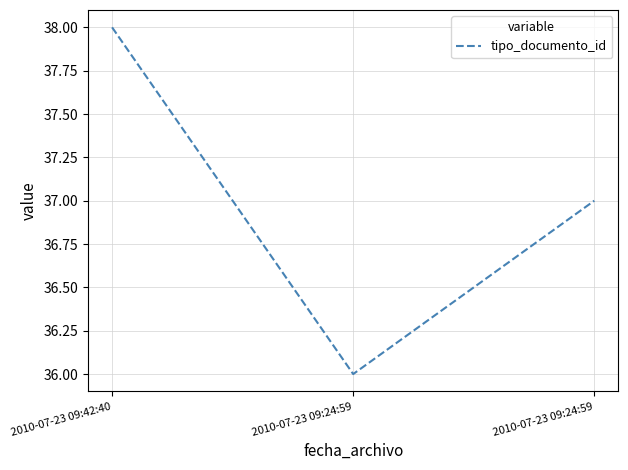

Is this an area chart (filled region under the line)?

No